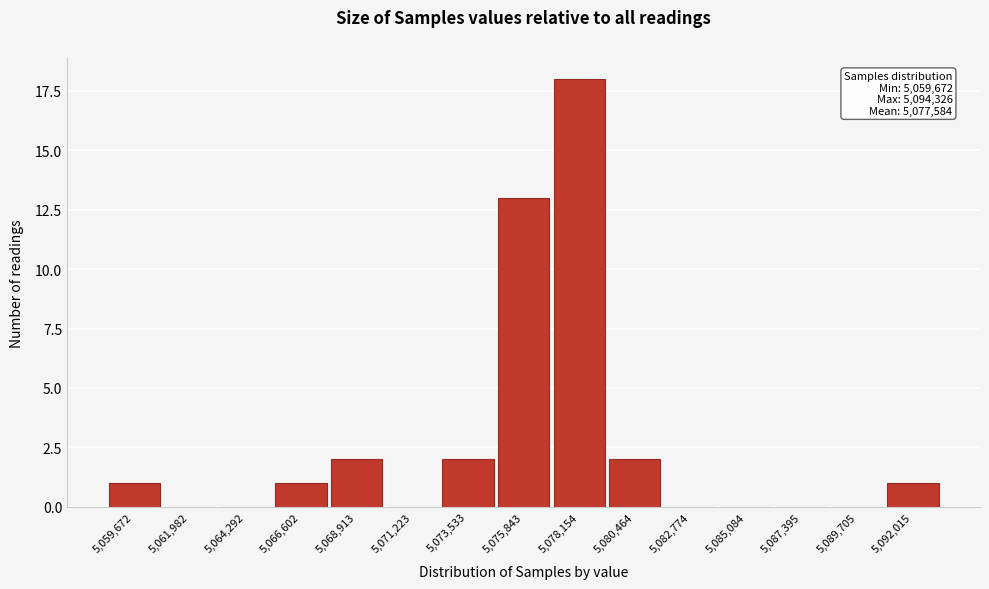

Reading left to right, list all the values displayed in this chart.

5,059,672=1	5,061,982=0	5,064,292=0	5,066,602=1	5,068,913=2	5,071,223=0	5,073,533=2	5,075,843=13	5,078,154=18	5,080,464=2	5,082,774=0	5,085,084=0	5,087,395=0	5,089,705=0	5,092,015=1